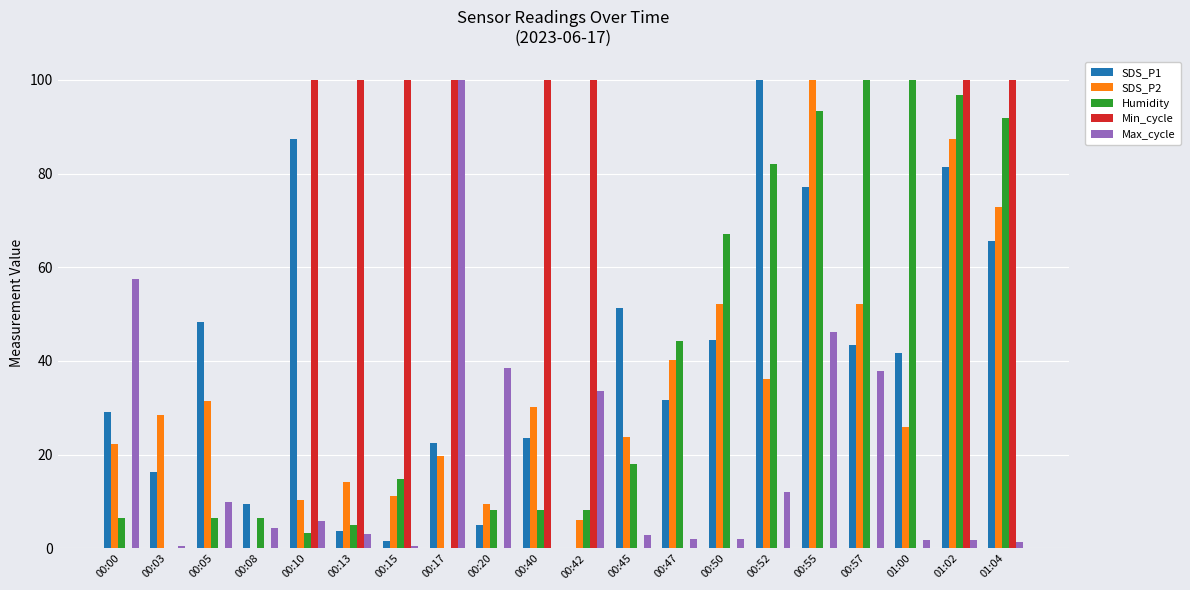

What is the sum of the Humidity values at 00:47 and 00:13?

49.2